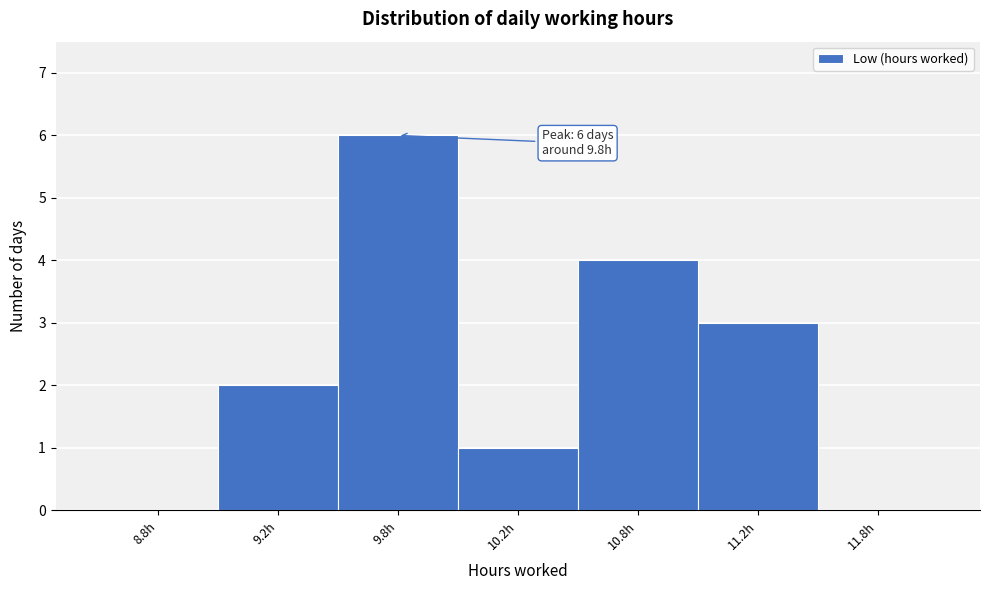

Reading right to left, extract all data points from this chart.

11.8h=0	11.2h=3	10.8h=4	10.2h=1	9.8h=6	9.2h=2	8.8h=0